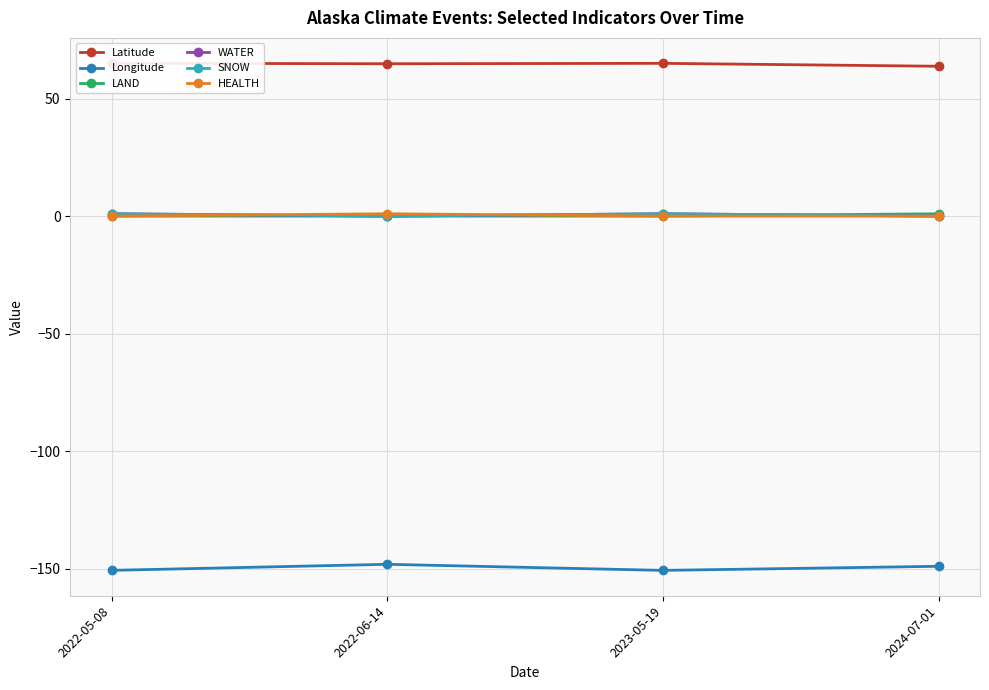

How many lines are shown in the chart?

6